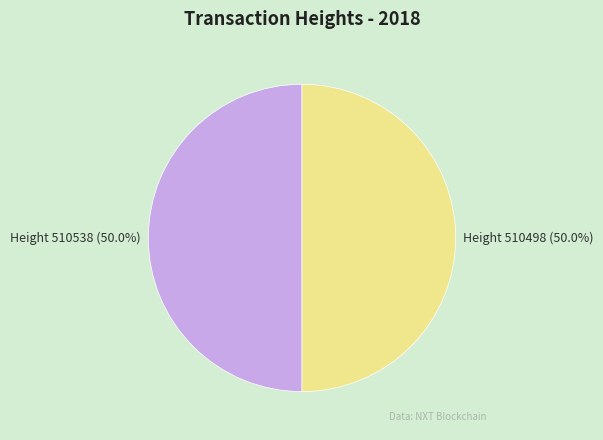

What portion of the pie excludes Height 510538 (50.0%)?

50.0%